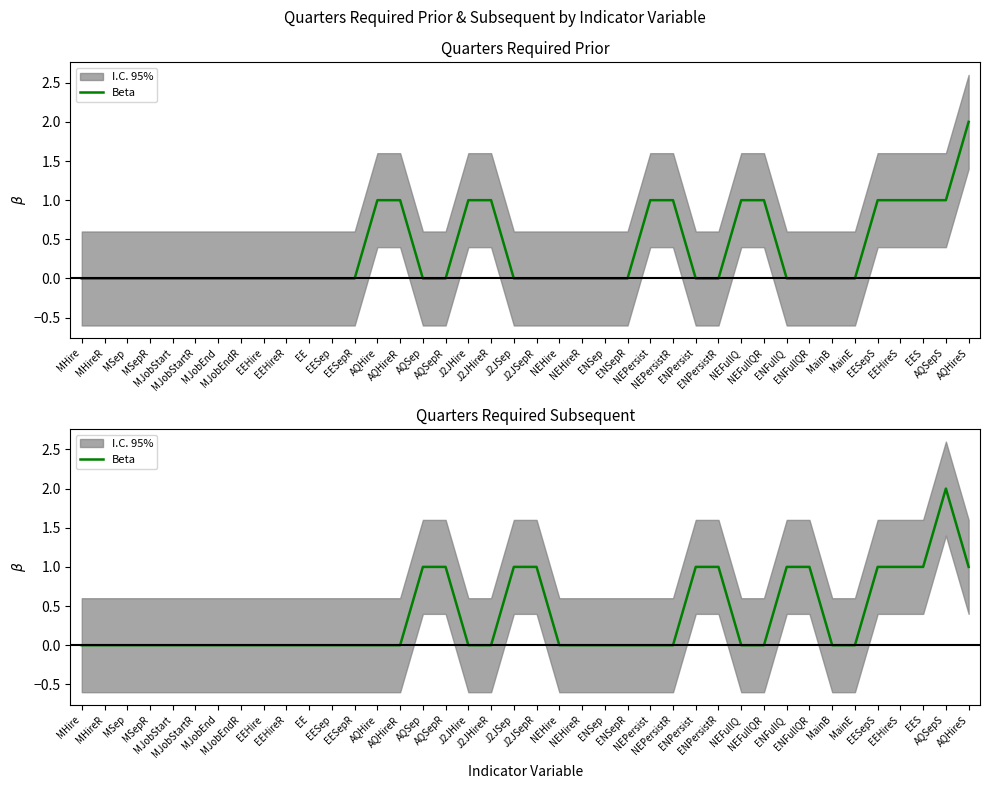

How many values are between 0 and 1?

39